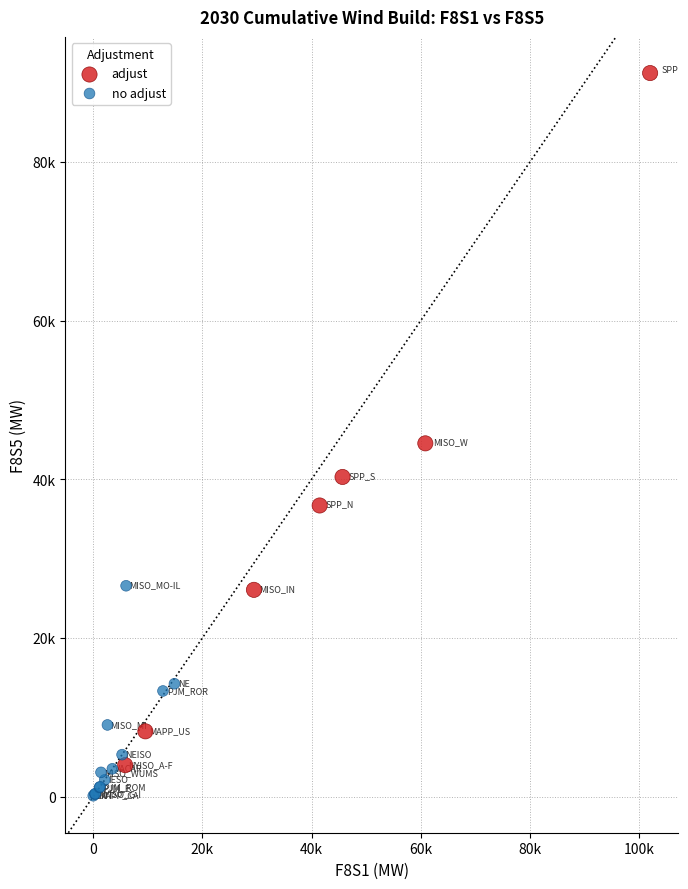

Which series contains the highest Y value?

adjust